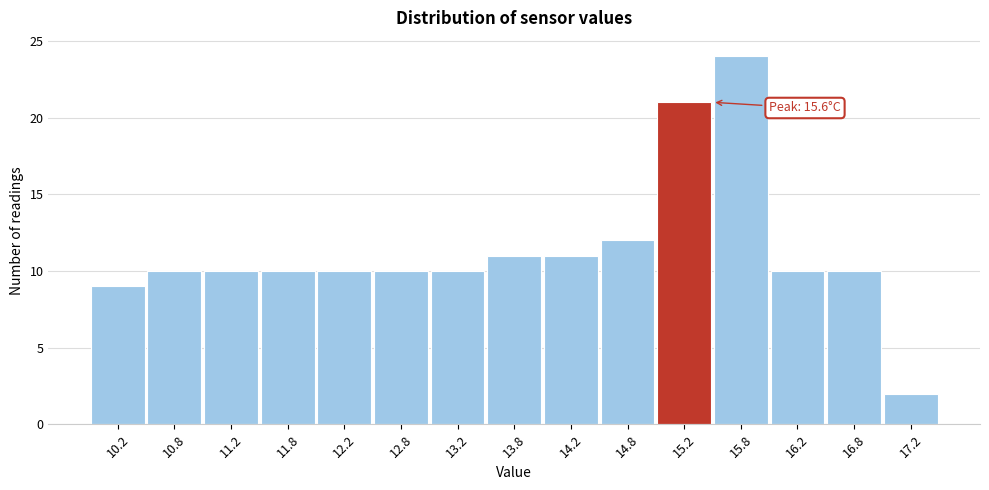

Over which range of the x-axis is the bar tallest?

15.5 to 16.0